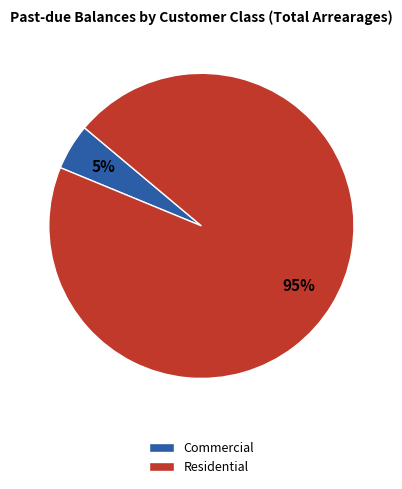

The Residential slice represents 95% of the pie. True or false?

True